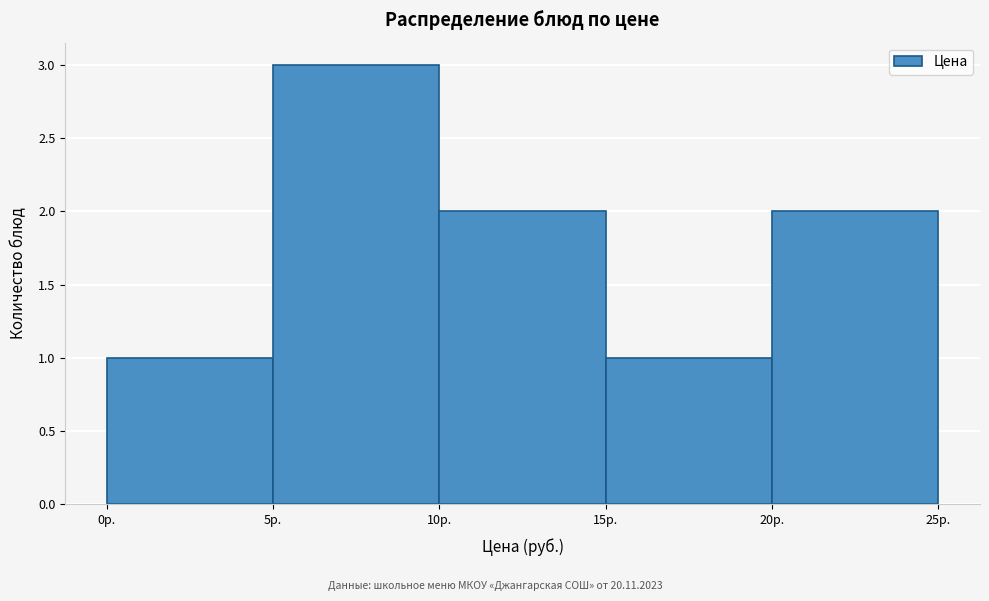

Reading left to right, transcribe this chart: for each bar, give the range it covers on the x-axis and its height. The values are not printed on the chart, so give them approximately, as read against the axis.

0 to 5: 1
5 to 10: 3
10 to 15: 2
15 to 20: 1
20 to 25: 2